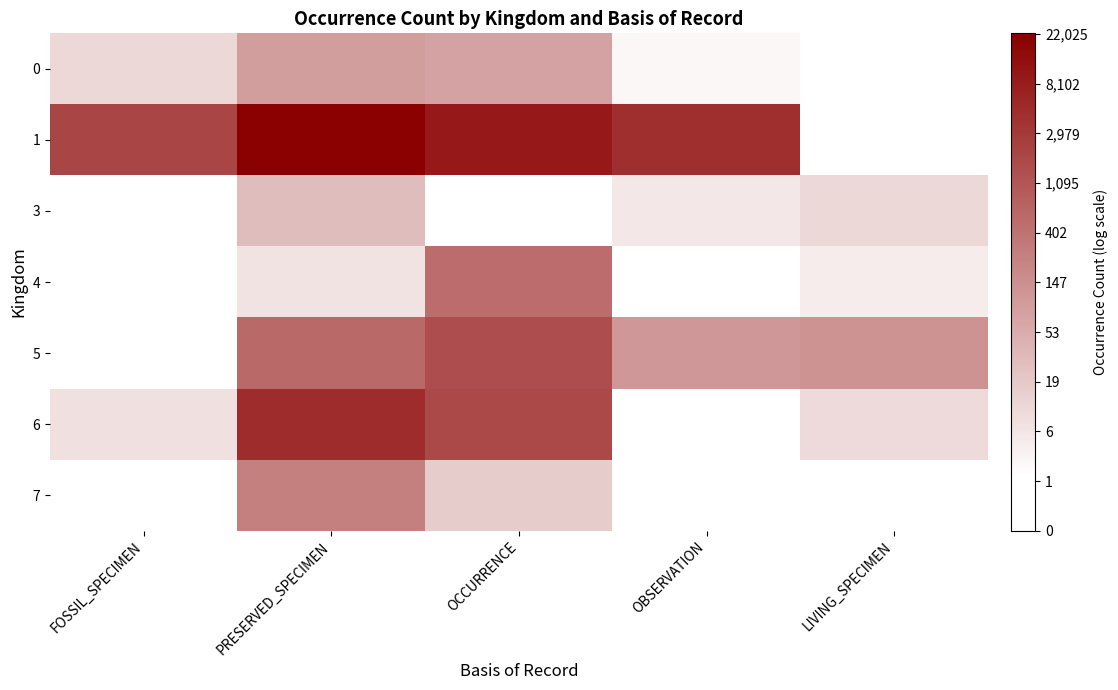

Which category has the lowest value in the 5 series?

FOSSIL_SPECIMEN